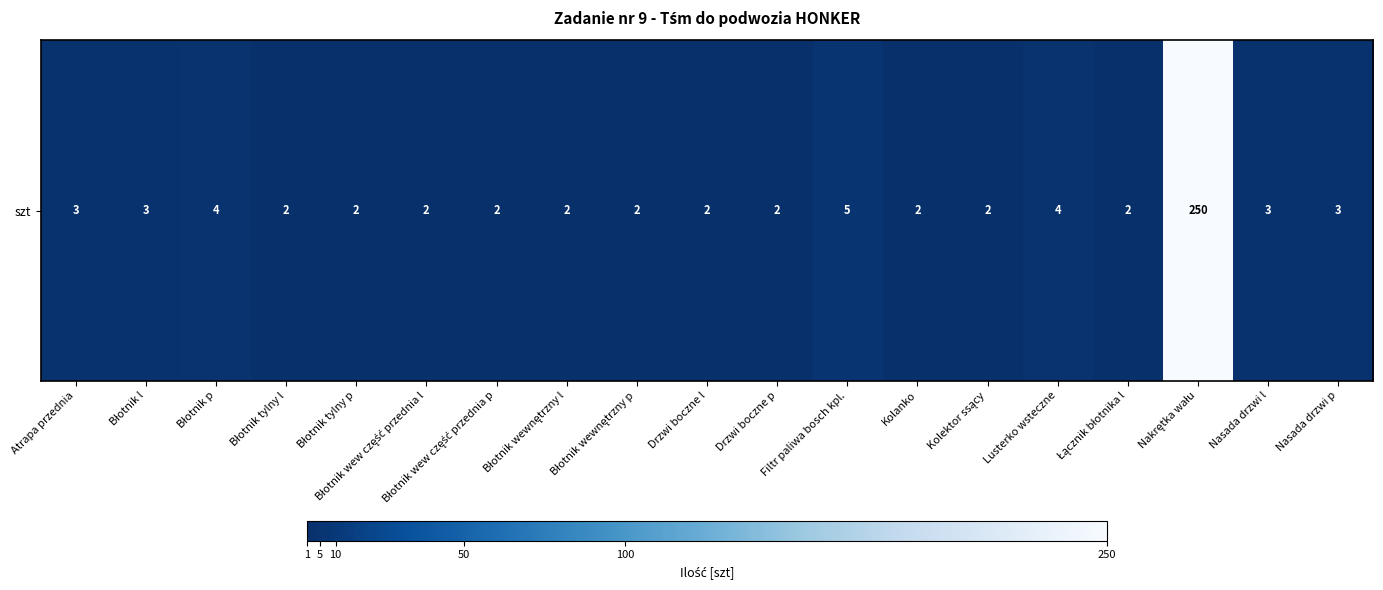

What is the sum of all values?

297